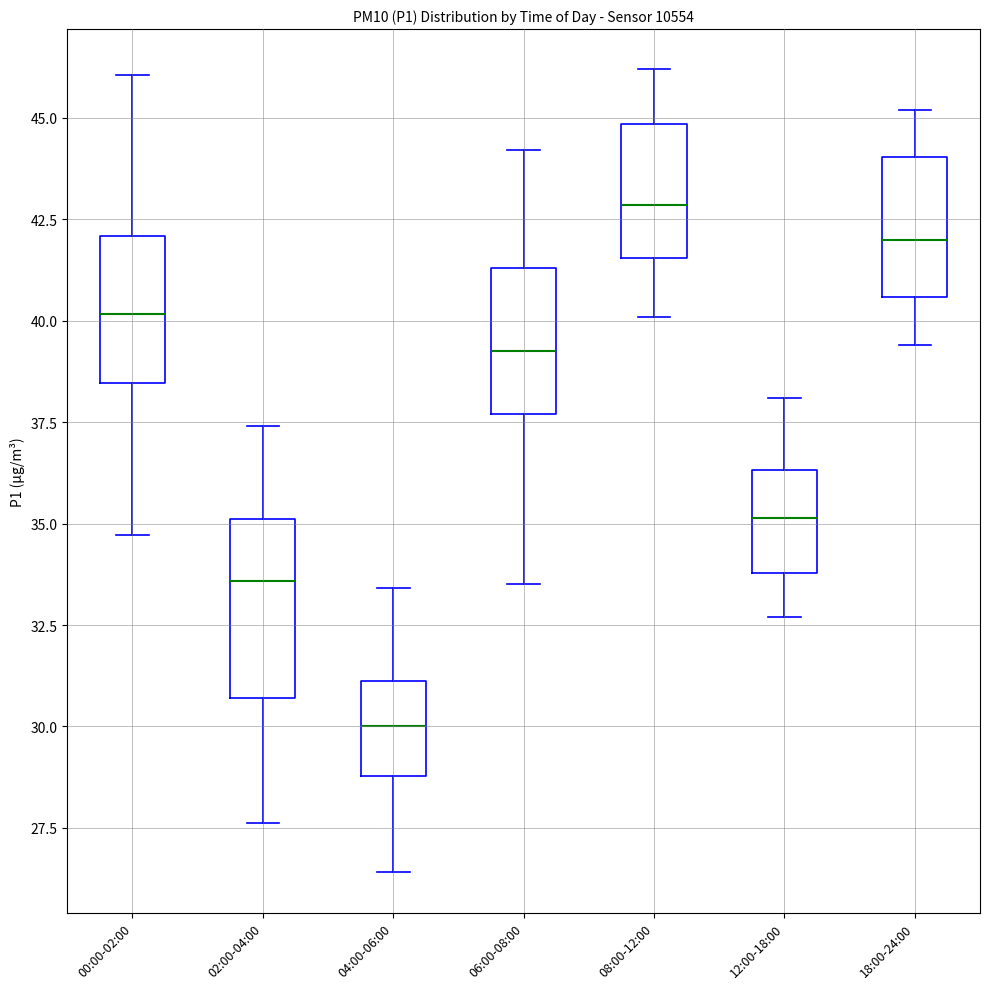

Which box has the lowest median line?

04:00-06:00